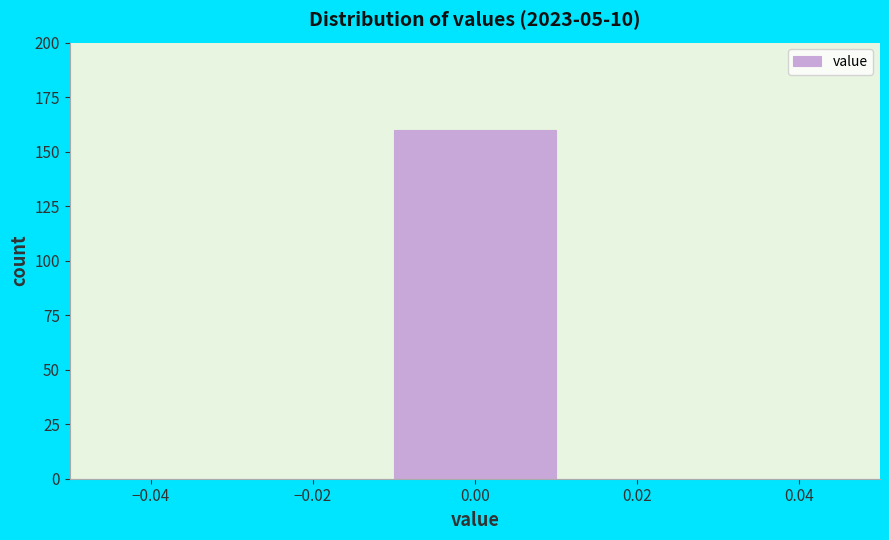

Reading left to right, list every bar in this chart as the range it spans on the x-axis followed by its height. The values are not printed on the chart, so give them approximately, as read against the axis.

-0.05 to -0.03: 0
-0.03 to -0.01: 0
-0.01 to 0.01: 160
0.01 to 0.03: 0
0.03 to 0.05: 0